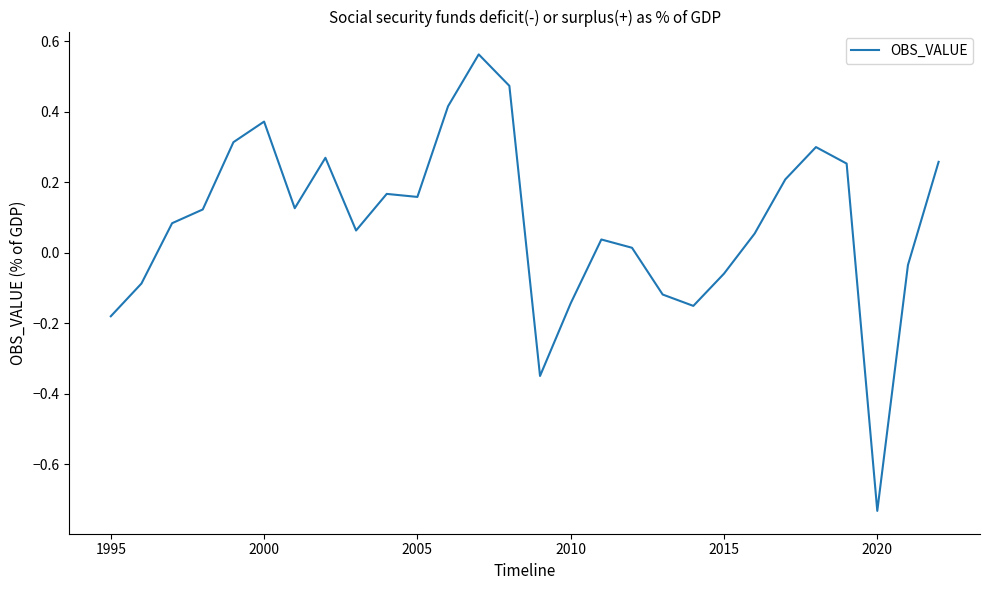

Is this an area chart (filled region under the line)?

No